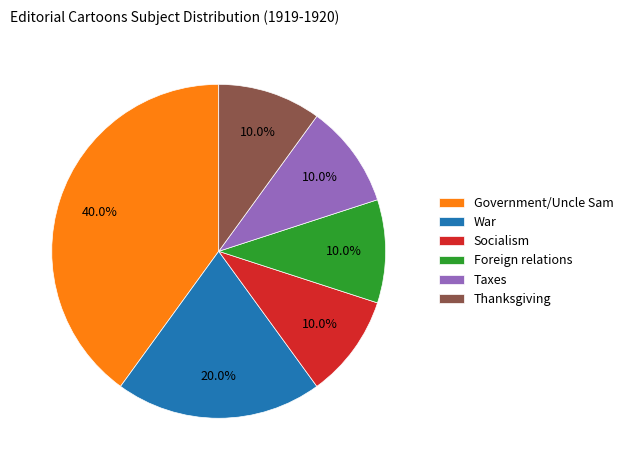

Approximately how many times larger is the value at Socialism compared to Taxes?

1.0